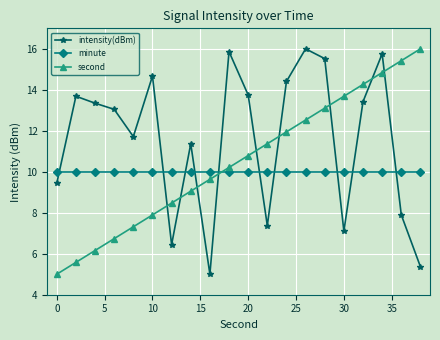

Which series has the largest total across all categories?

intensity(dBm)